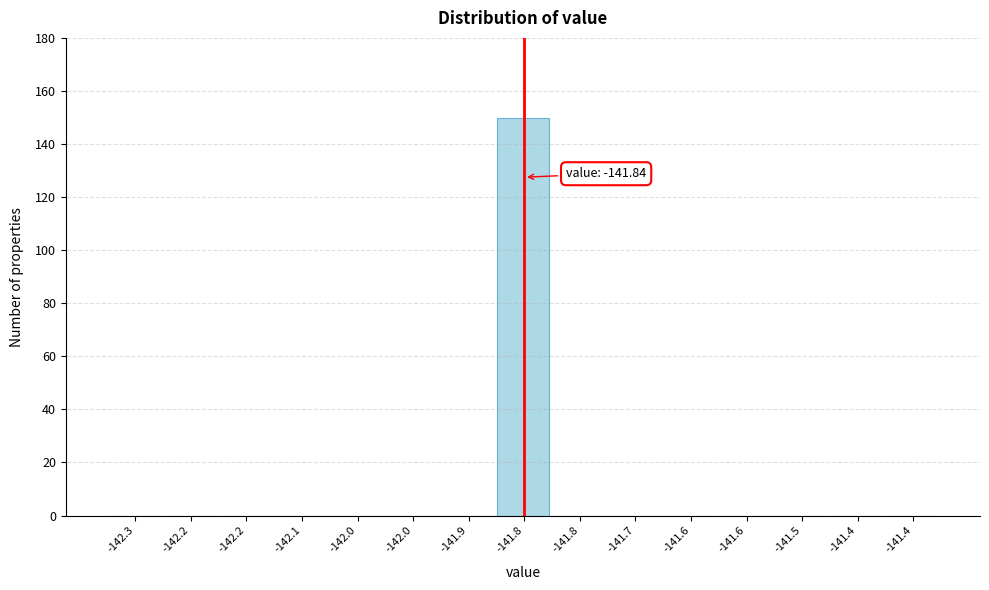

Are the bars horizontal?

No